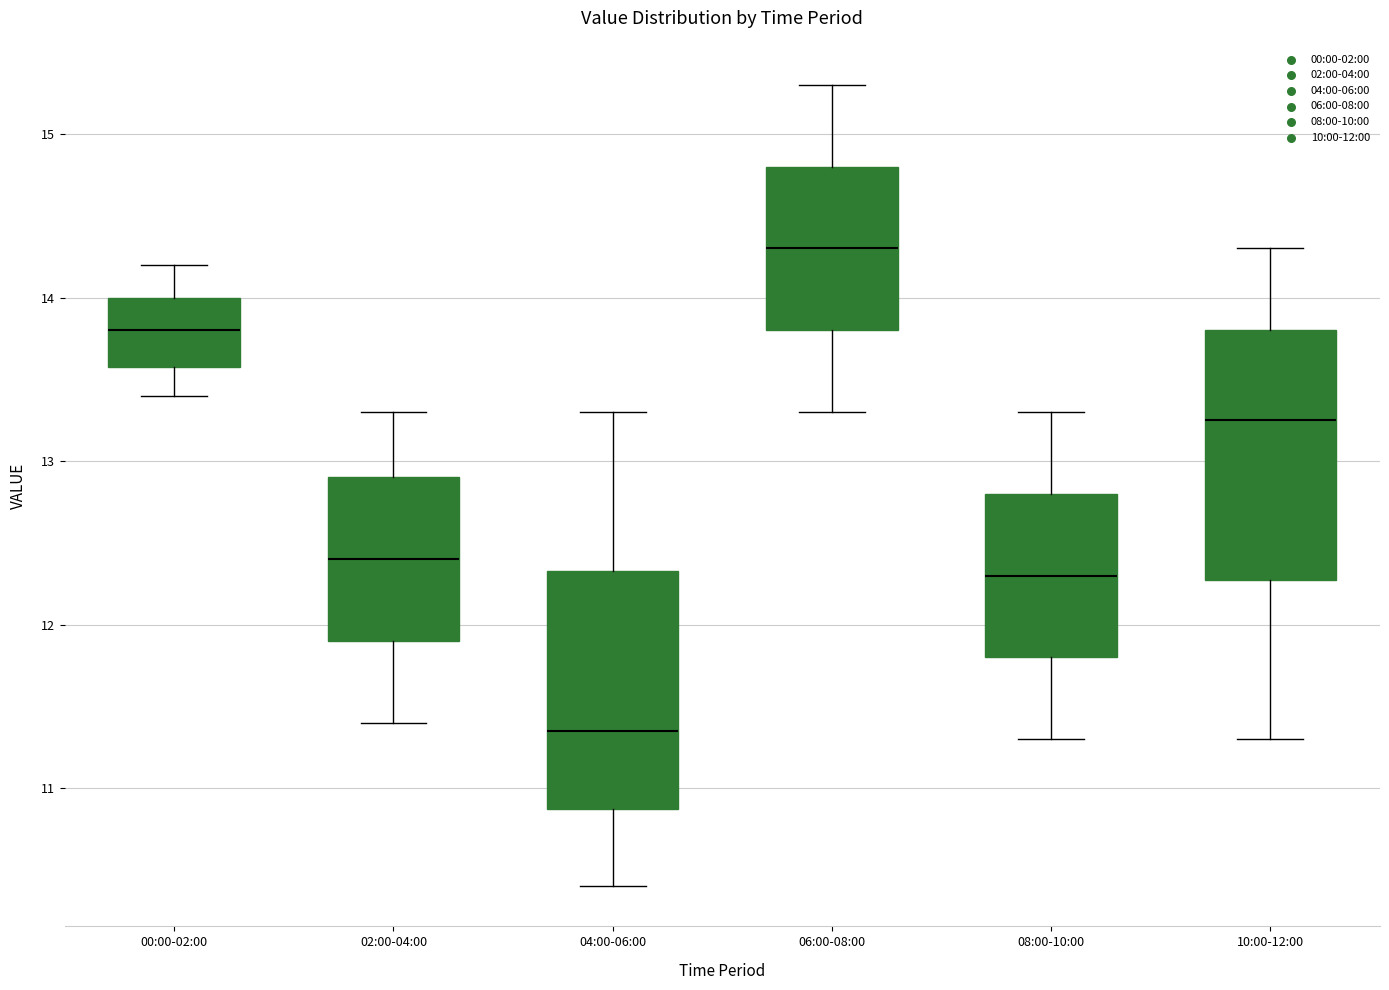

Which box has the highest median line?

06:00-08:00